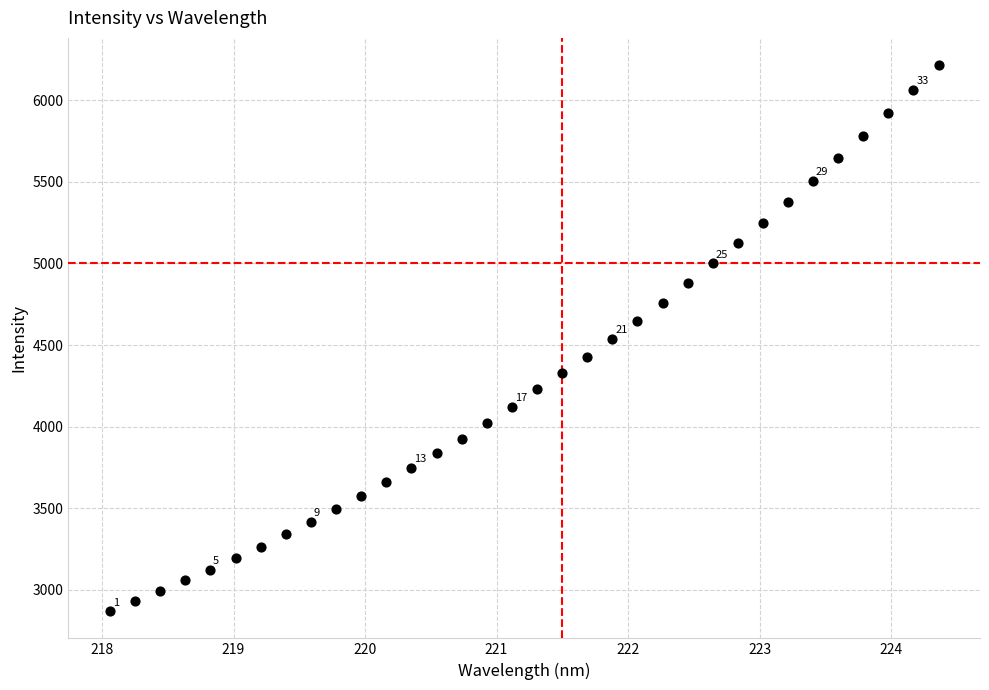

What is the range of X values (max minus min)?

6.3